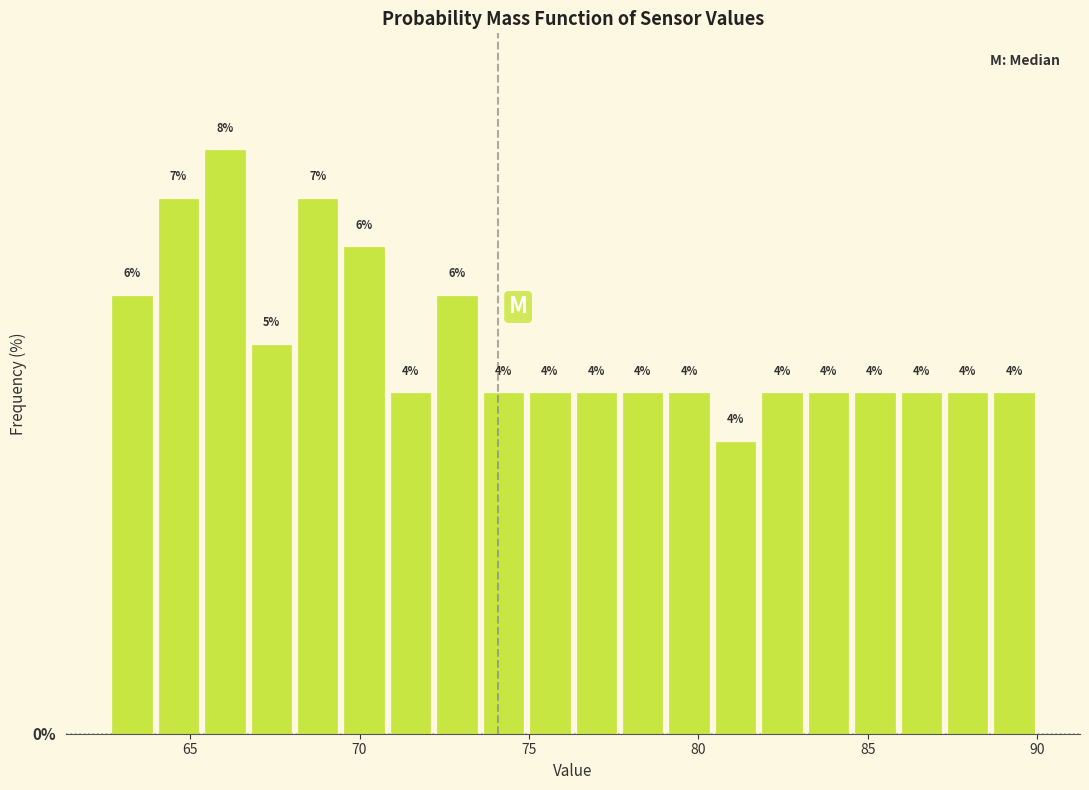

Around what value on the x-axis is the tallest bar? Give the approximate position of its centre, as read against the axis.

66.0